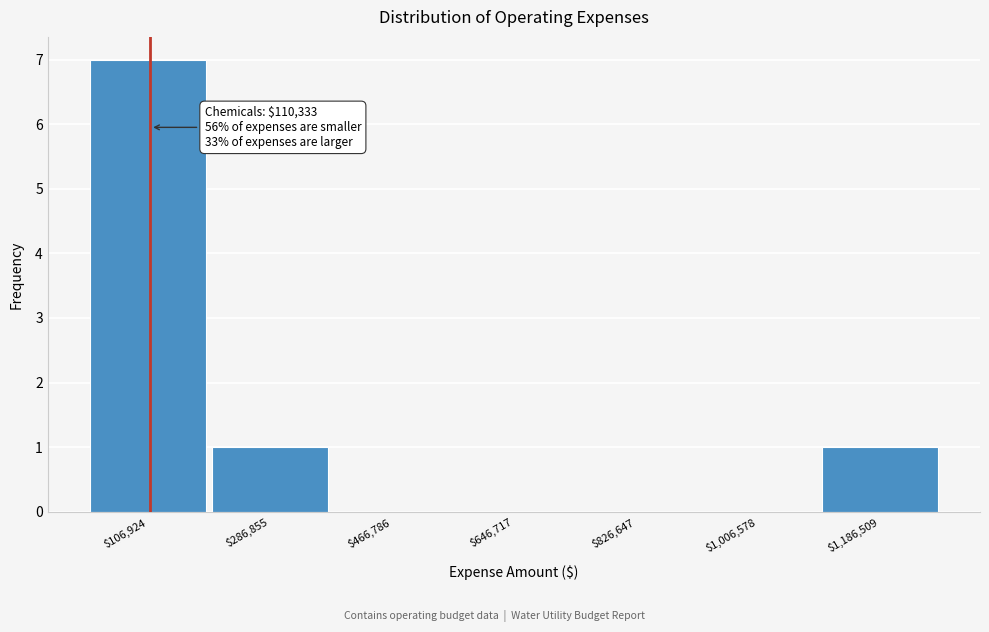

Which range on the x-axis has the tallest bar?

20000 to 200000